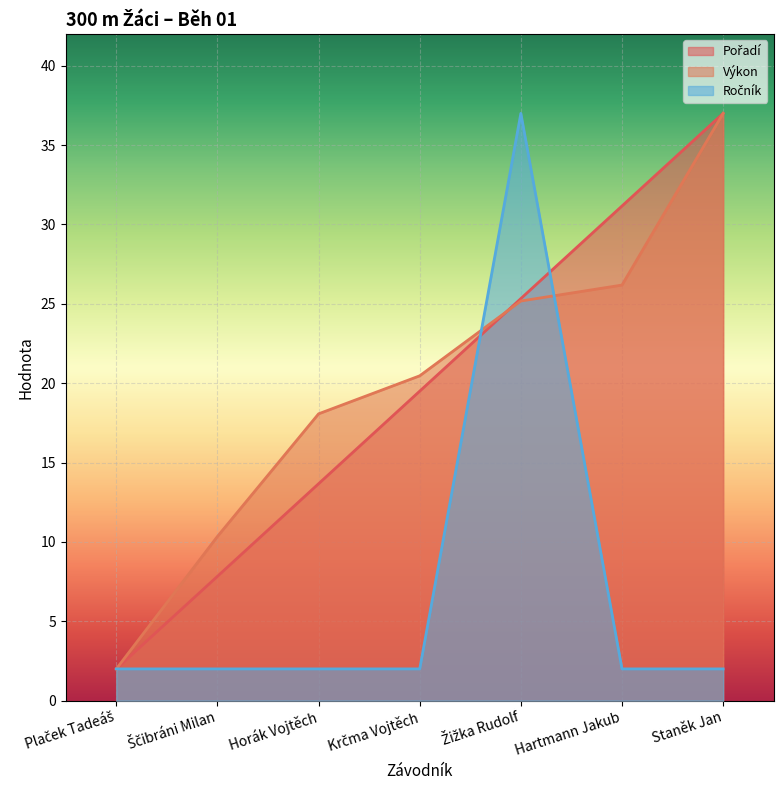

List the series in order of their peak value, lowest first.

Pořadí (line), Výkon (line), Ročník (line)